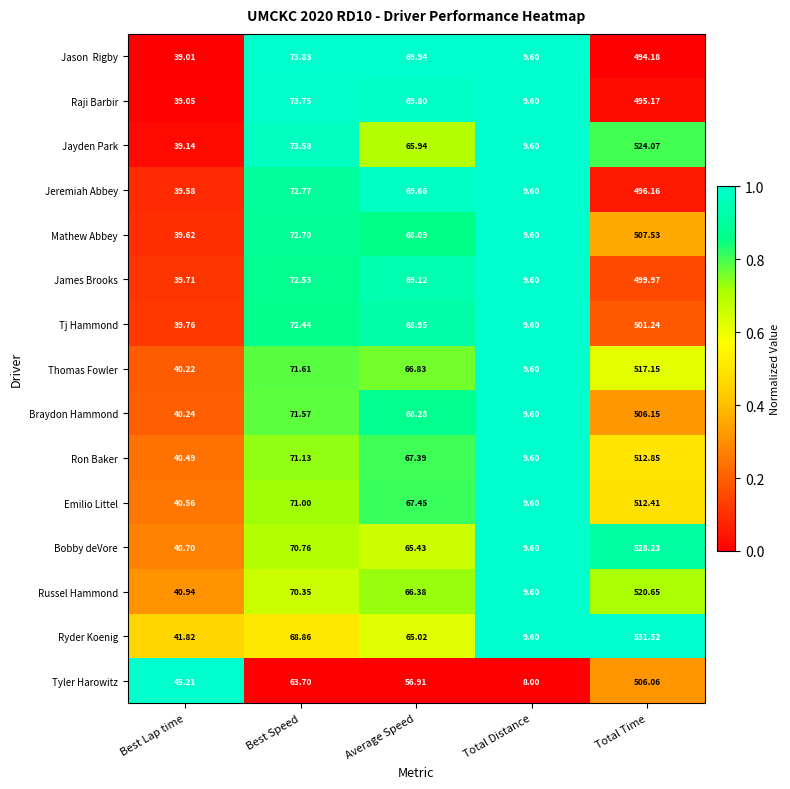

Rank the categories by Jayden Park value from highest to lowest.

Total Time, Best Speed, Average Speed, Best Lap time, Total Distance